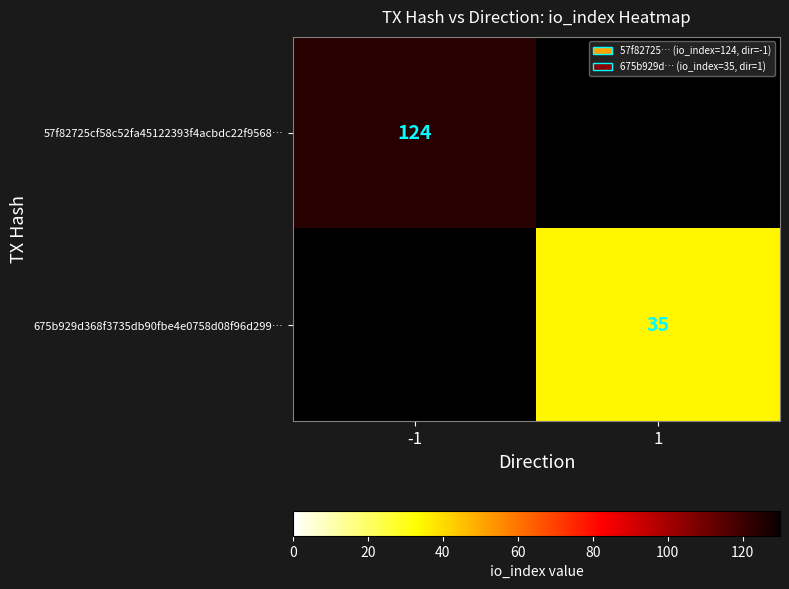

Is it true that 675b929d368f3735db90fbe4e0758d08f96d299… equals 9 at 1?

False